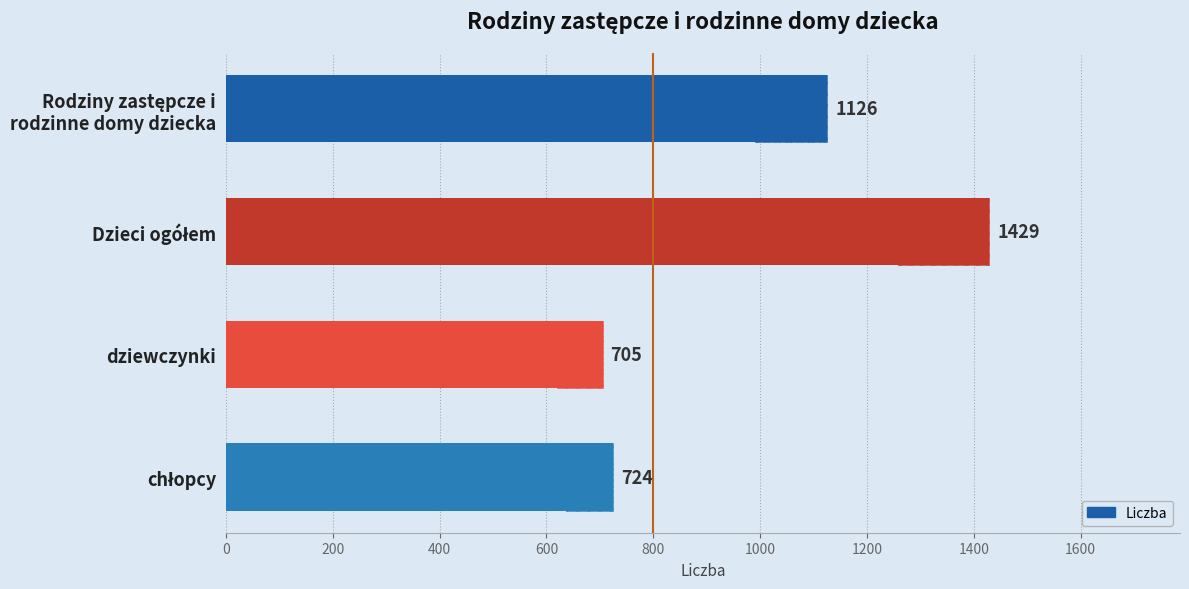

What is the sum of the values at 400 and 0?

1831